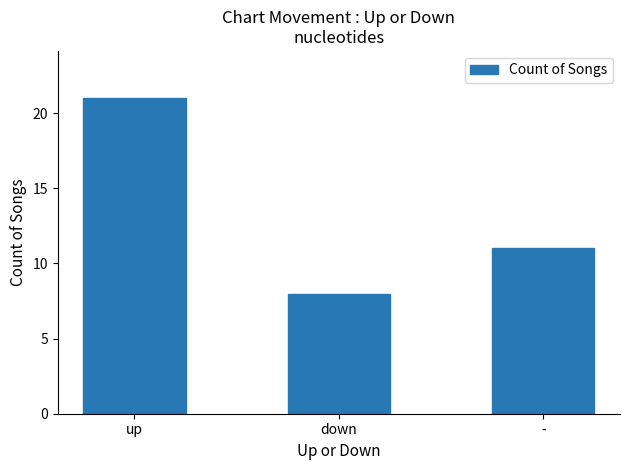

The chart shows a value of 21 at up. True or false?

True